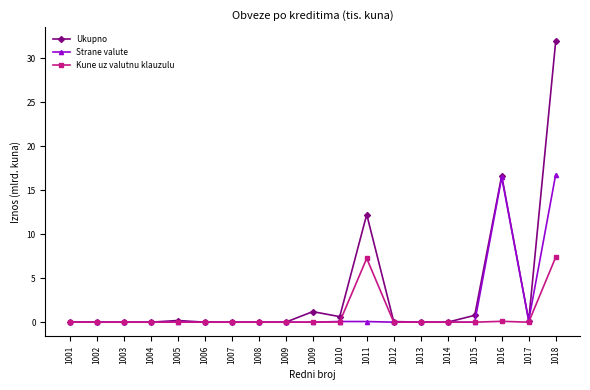

Does the chart have visible grid lines?

No